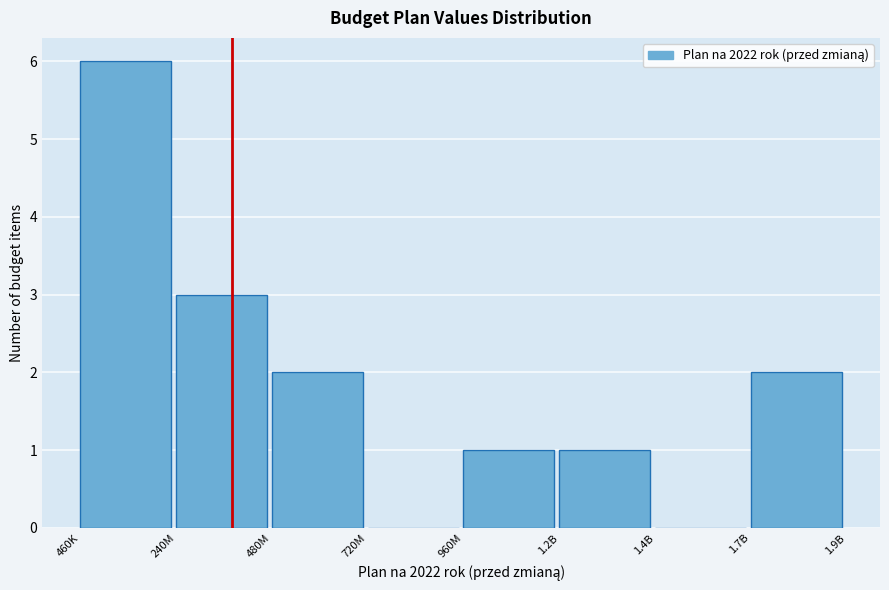

Reading left to right, transcribe all the data shown in this chart.

460K=6	240M=3	480M=2	720M=0	960M=1	1.2B=1	1.4B=0	1.7B=2